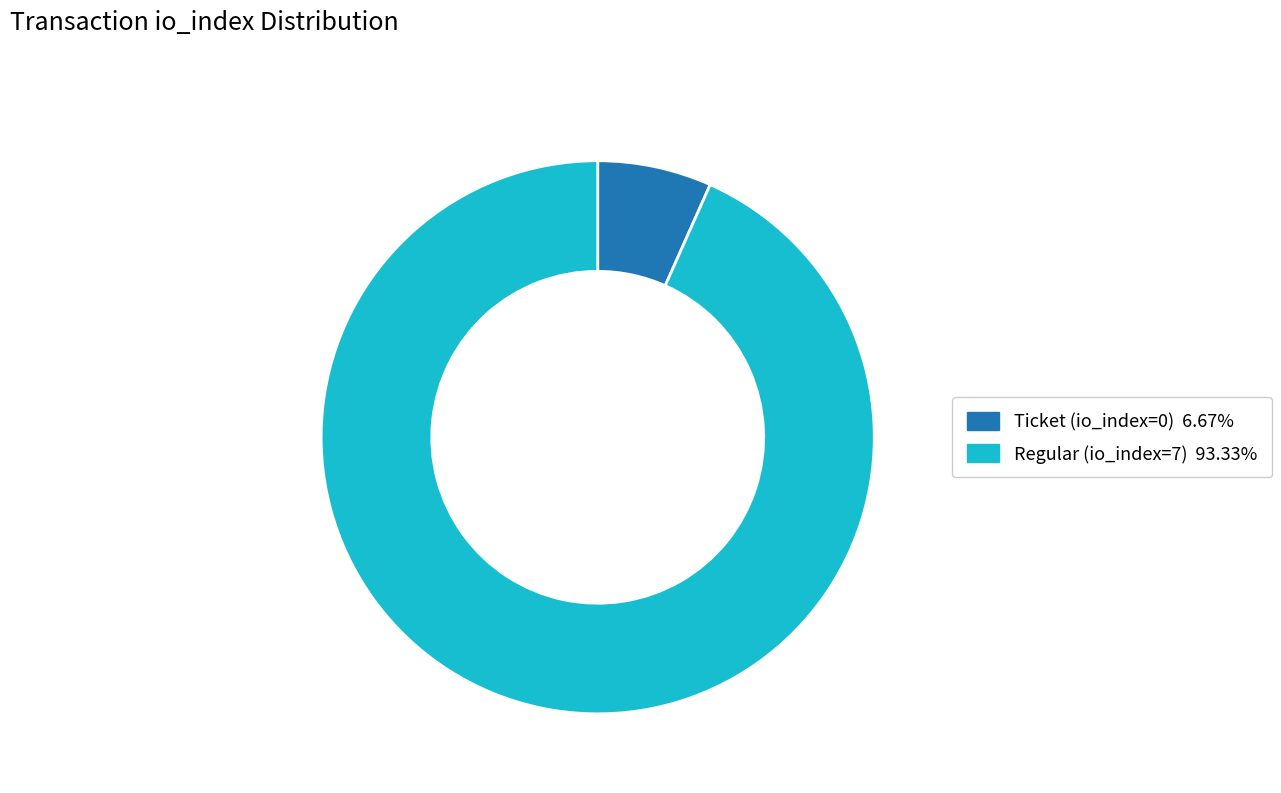

Count the number of slices in the pie.

2